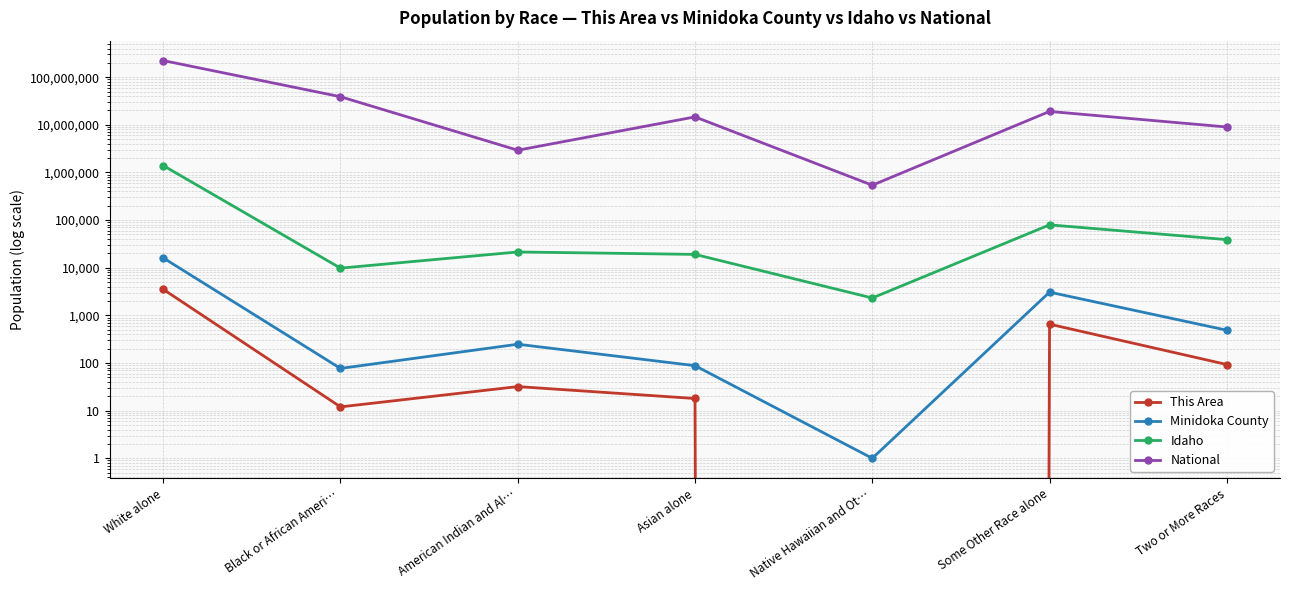

List the series in order of their peak value, highest first.

National, Idaho, Minidoka County, This Area